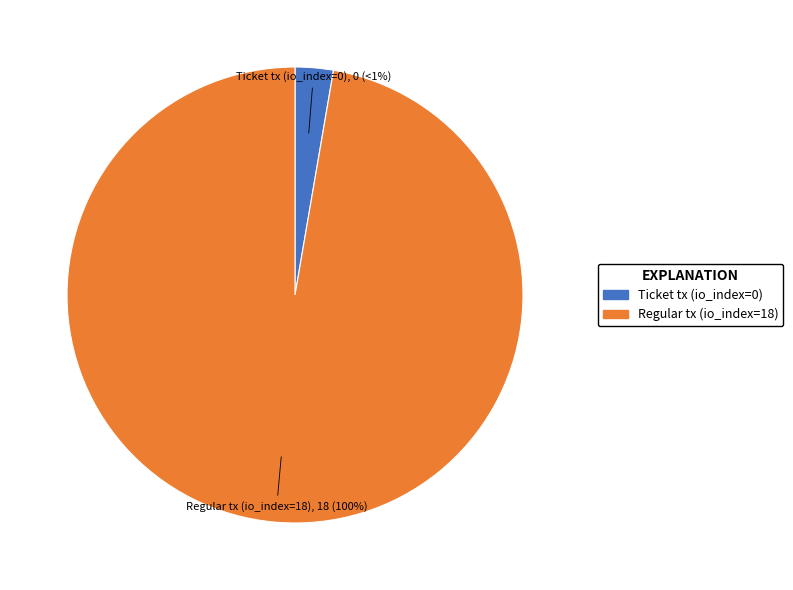

To the nearest percent, what is the difference between the Regular tx (io_index=18) and Ticket tx (io_index=0) slice percentages?

100%